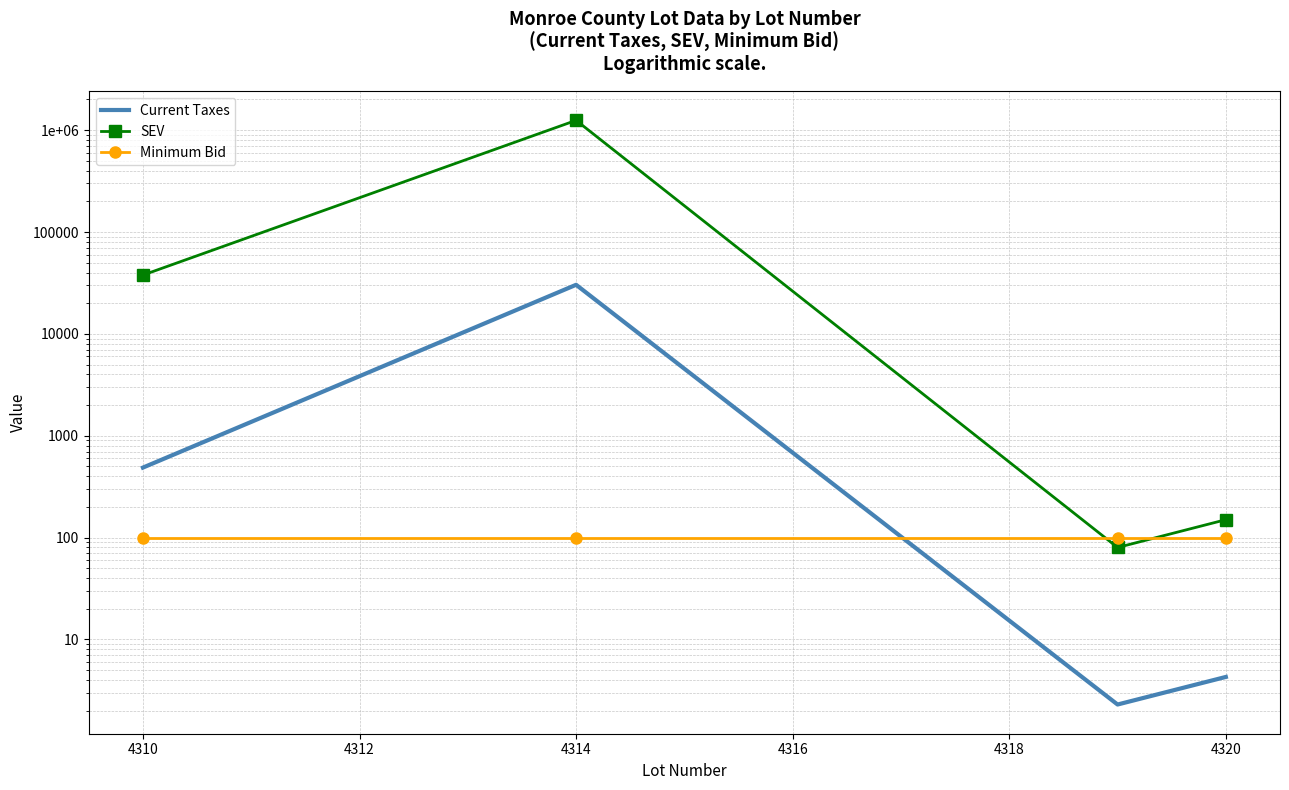

Reading left to right, extract all data points from this chart.

Current Taxes: 486.8	30324.8	2.3	4.3
SEV: 37770.0	1247300.0	80.0	150.0
Minimum Bid: 100.0	100.0	100.0	100.0